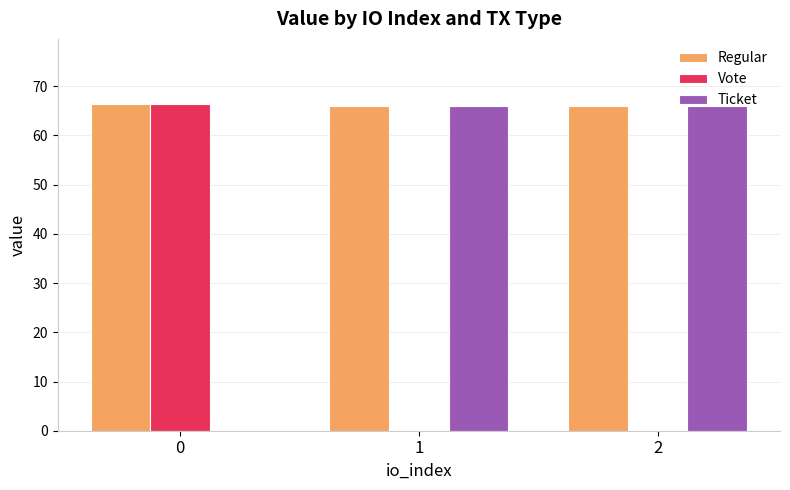

What is the sum of the Regular values at 1 and 2?

132.0